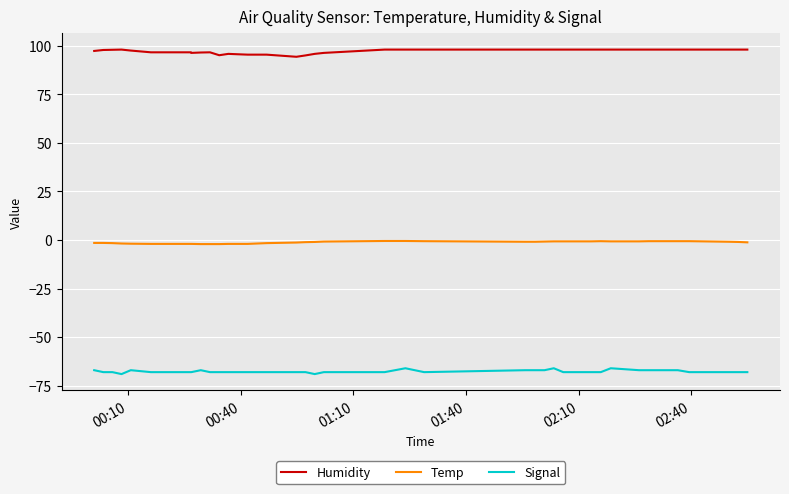

What is the greatest value displayed?

98.0